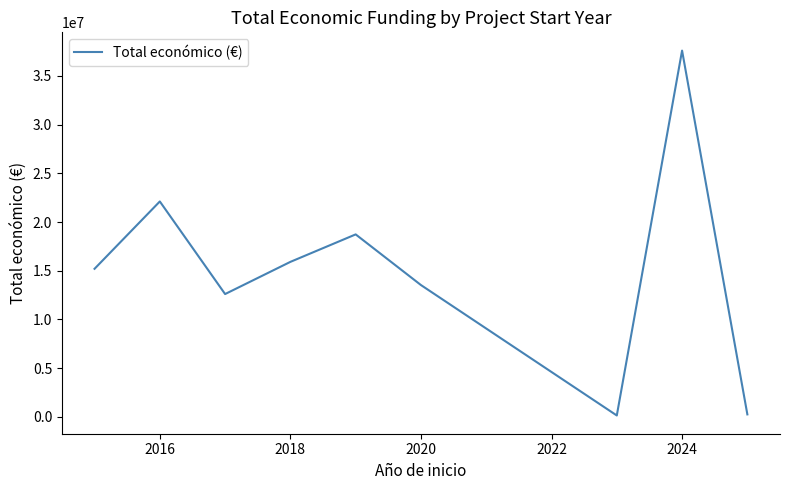

What is the maximum value shown in the chart?

37588110